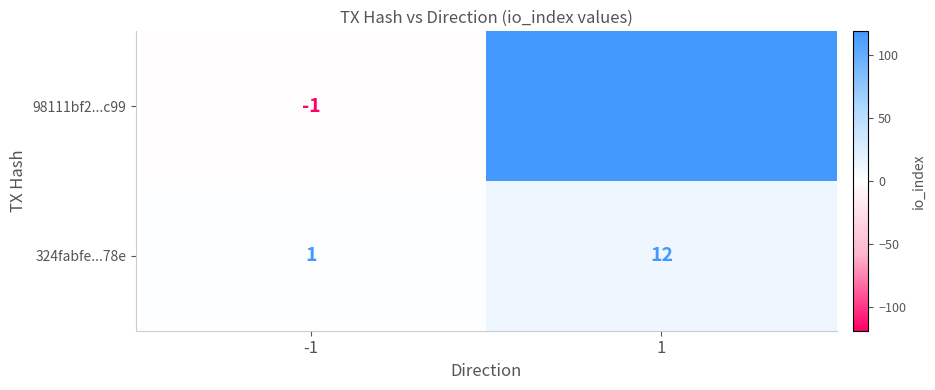

How many data points does each series have?

2